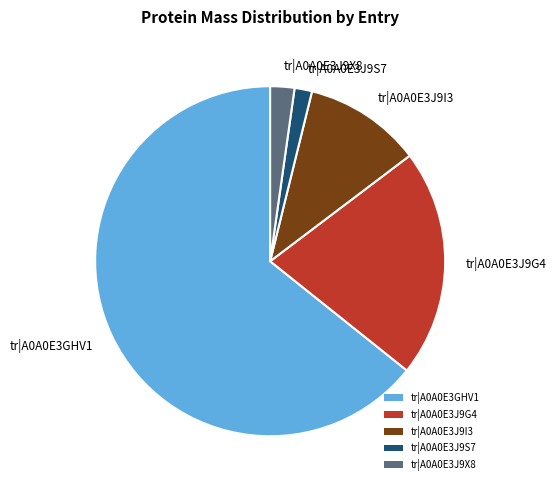

Approximately how many times larger is the value at tr|A0A0E3J9I3 compared to tr|A0A0E3J9X8?

4.9